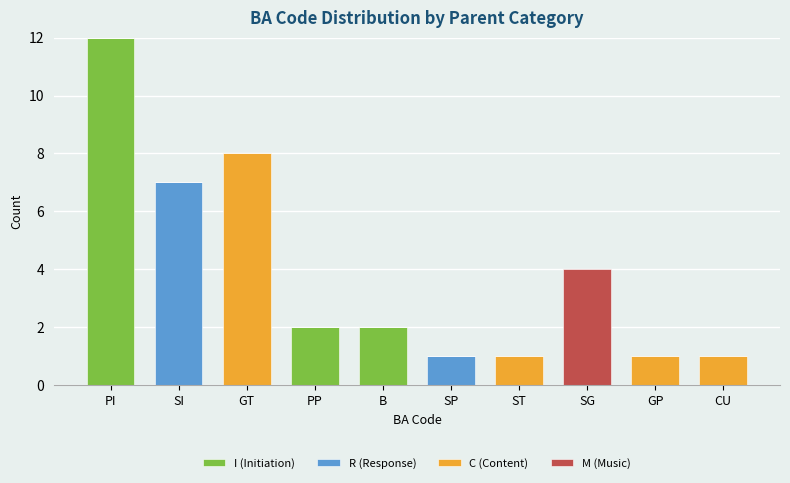

True or false: I (Initiation) has a value of 0 at ST.

True